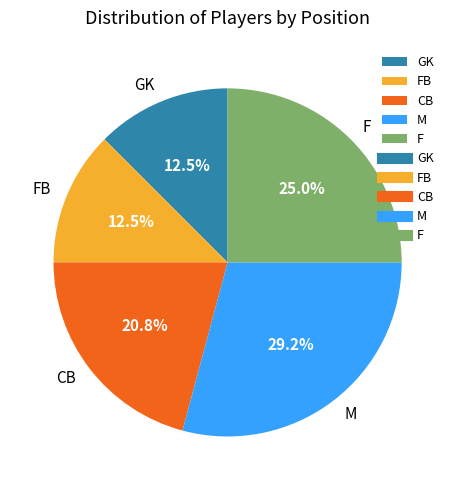

How many slices are in this pie chart?

5